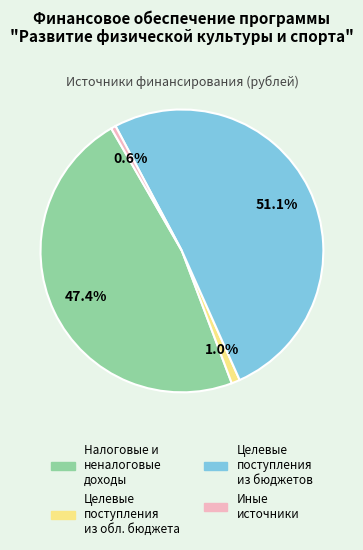

Is there any slice that represents more than half of the pie?

Yes